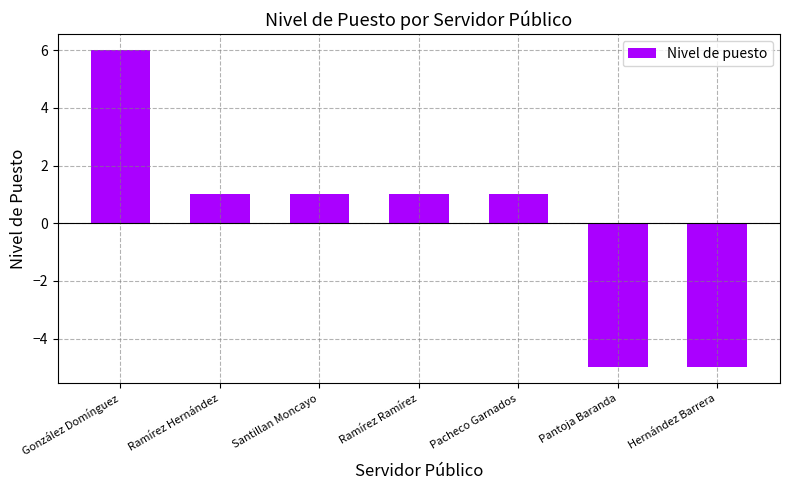

What is the greatest value displayed?

6